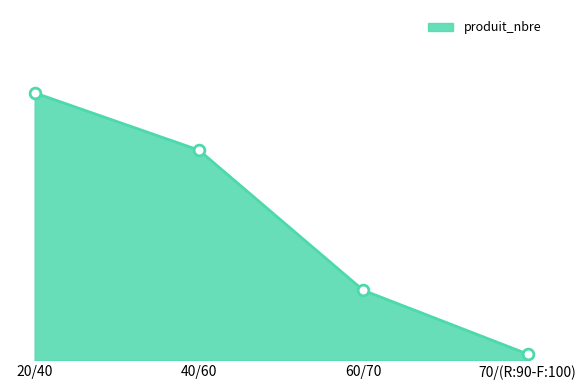

What is the change in value from 60/70 to 70/(R:90-F:100)?

-10